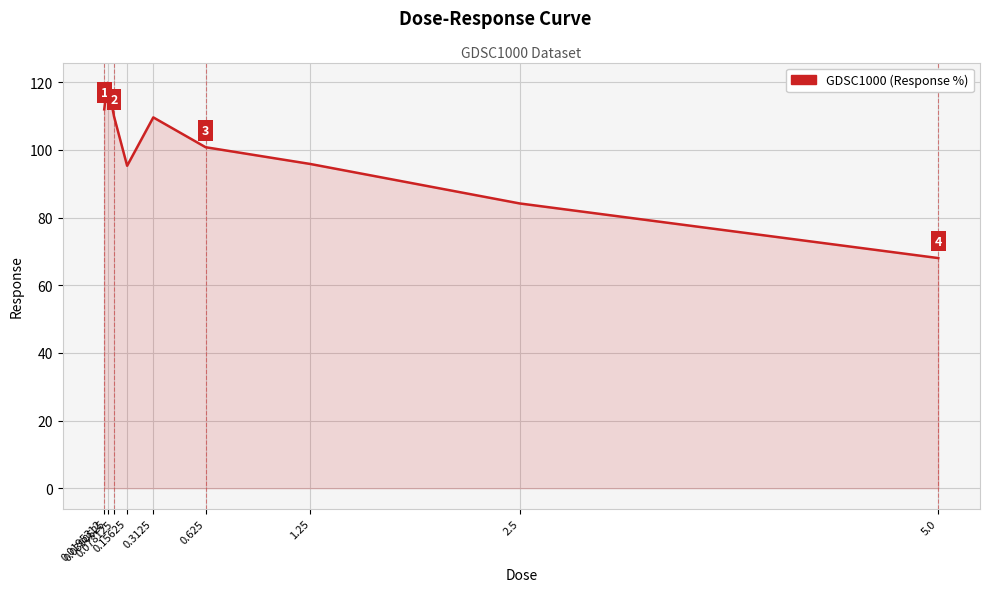

What is the greatest value displayed?

119.8